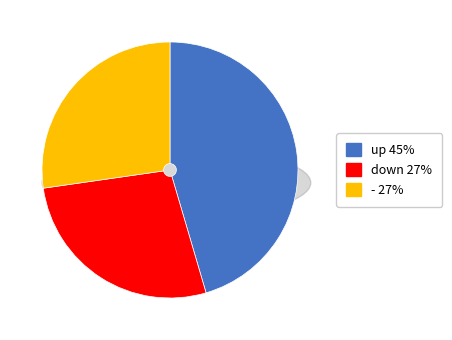

To the nearest percent, what is the average slice percentage?

33%